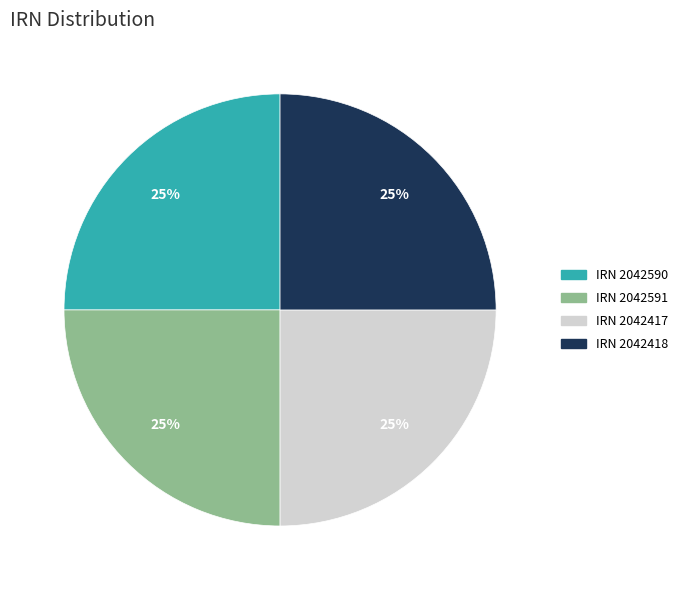

Count the number of slices in the pie.

4